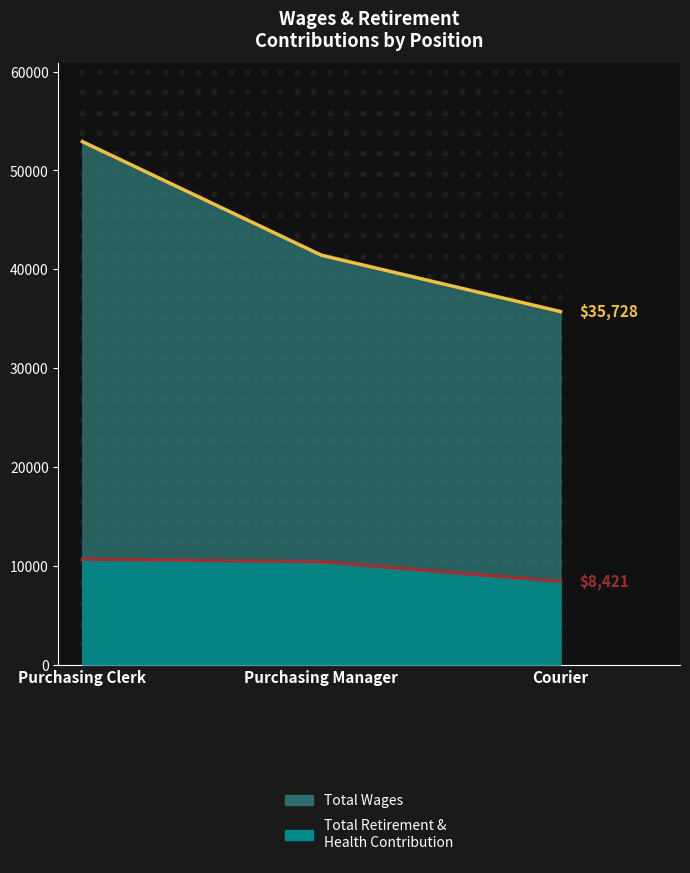

How many Total Retirement & Health Contribution values are between 8421 and 10676?

3